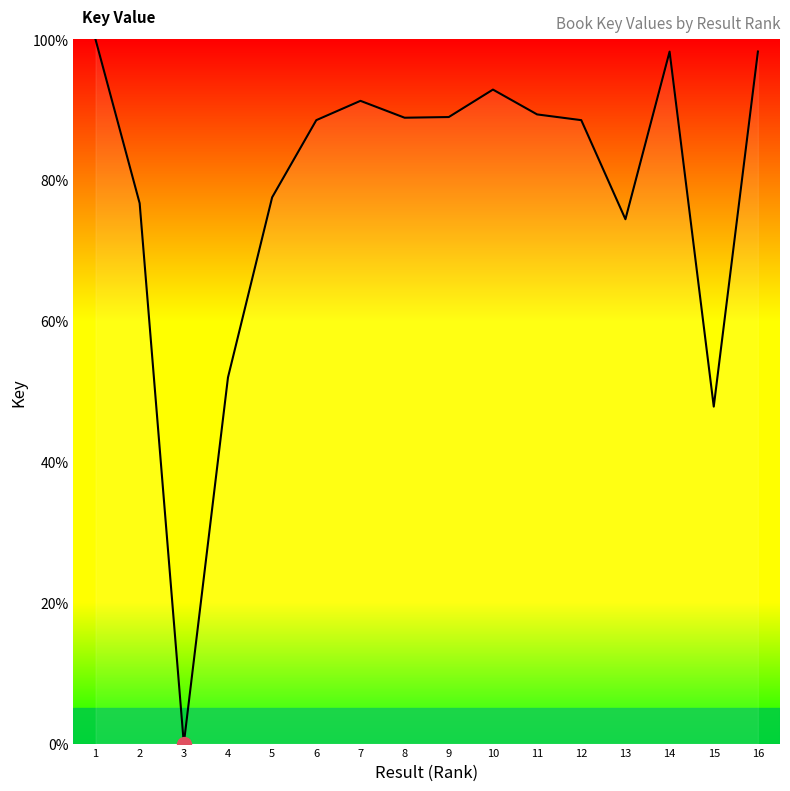

What is the change in value from 3 to 9?

+89.0